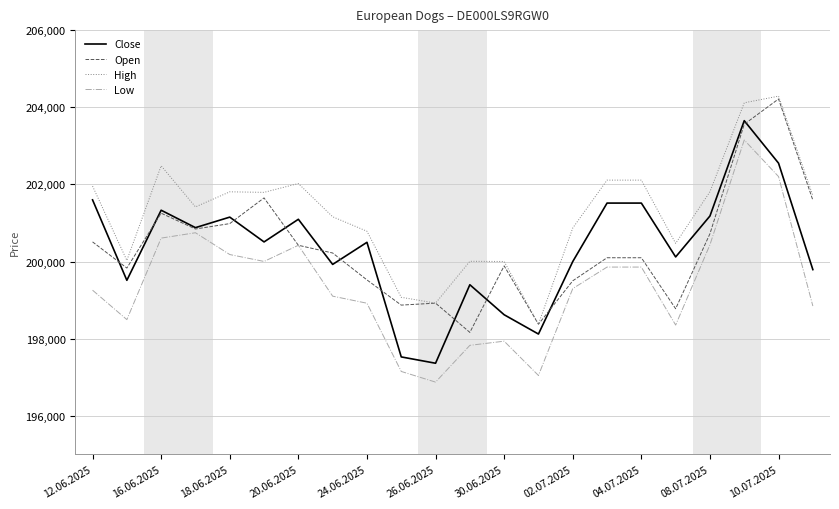

What is the maximum value shown in the chart?

204288